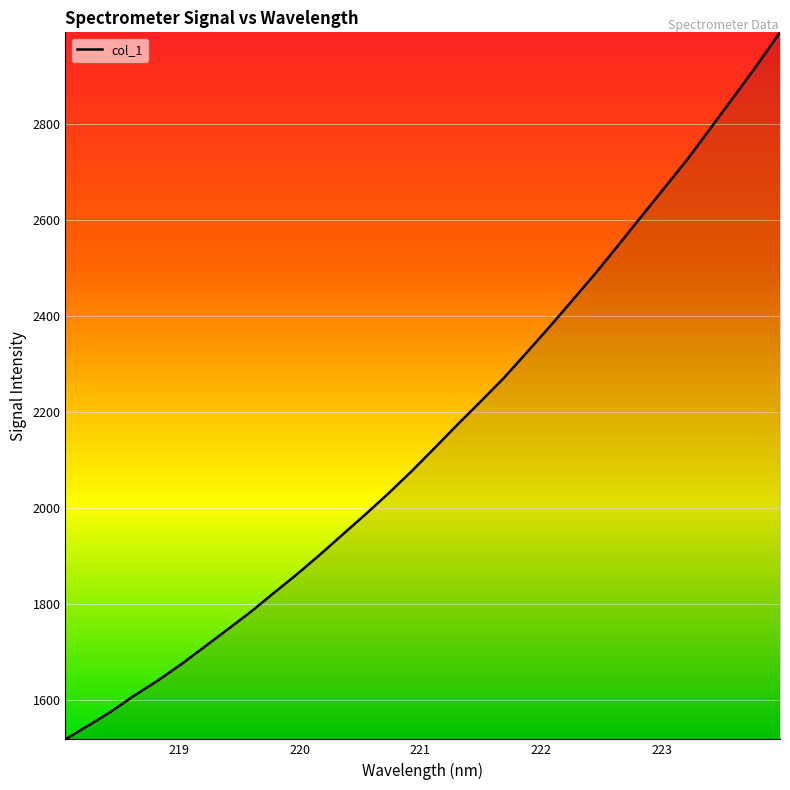

What is the difference between the maximum and minimum values?

1472.1